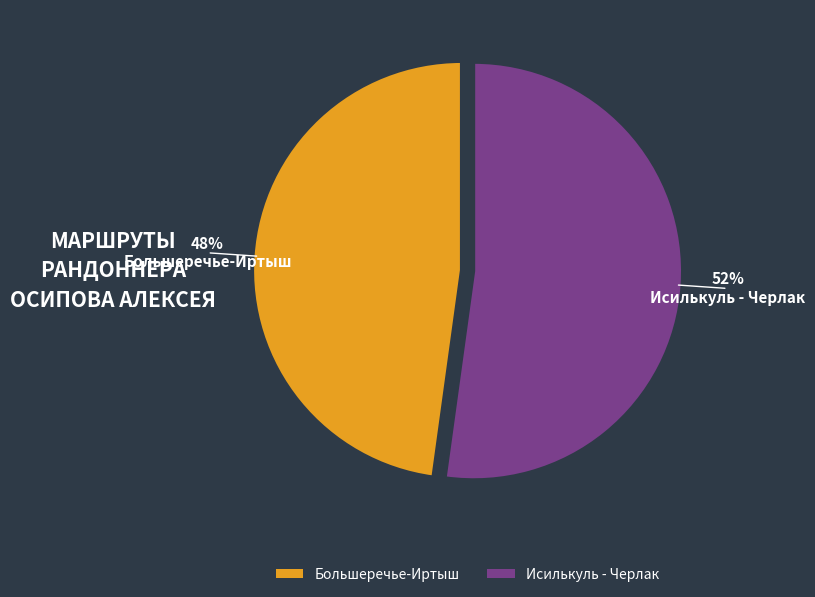

To the nearest percent, what is the difference between the Исилькуль - Черлак and Большеречье-Иртыш slice percentages?

4%